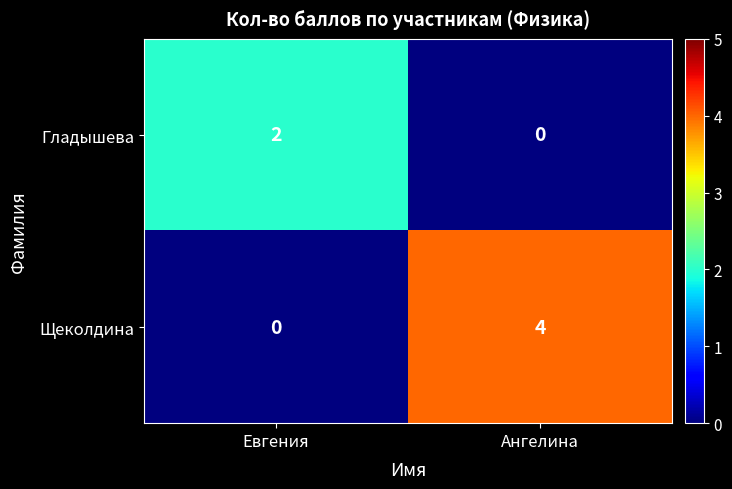

At which category does the chart reach its peak across all series?

Ангелина